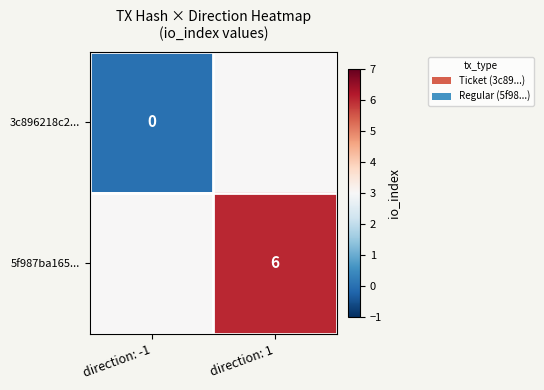

True or false: 5f987ba165... has a value of 8 at direction: 1.

False